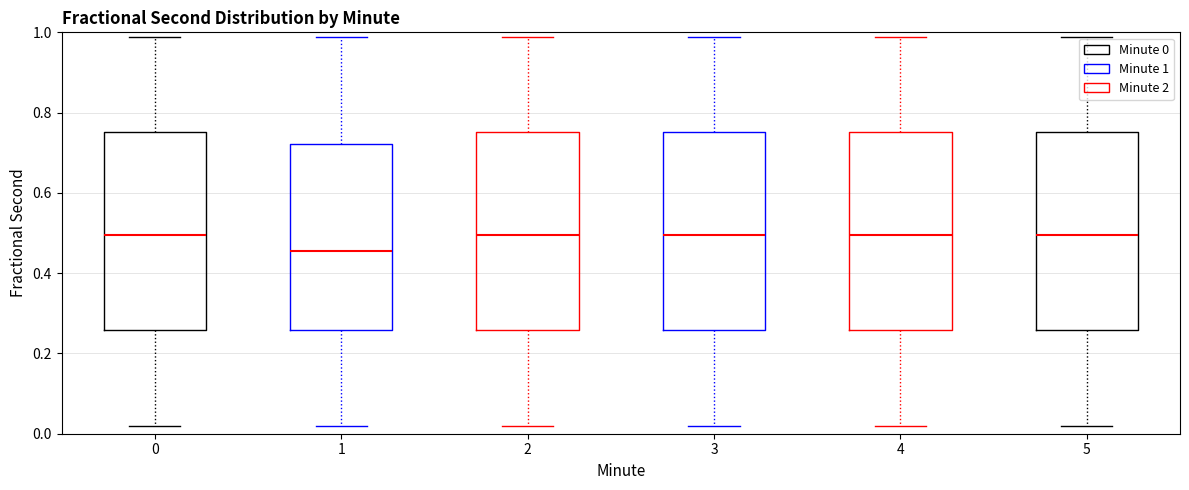

Reading left to right, transcribe this box plot: for each box, give where its median line is, the range the box spans, and where its two whiskers end, as read against the y-axis. The values are not printed on the chart, so give them approximately, as read against the axis.

0: median 0.50, box 0.26 to 0.76, whiskers 0.02 to 0.98
1: median 0.46, box 0.26 to 0.72, whiskers 0.02 to 0.98
2: median 0.50, box 0.26 to 0.76, whiskers 0.02 to 0.98
3: median 0.50, box 0.26 to 0.76, whiskers 0.02 to 0.98
4: median 0.50, box 0.26 to 0.76, whiskers 0.02 to 0.98
5: median 0.50, box 0.26 to 0.76, whiskers 0.02 to 0.98